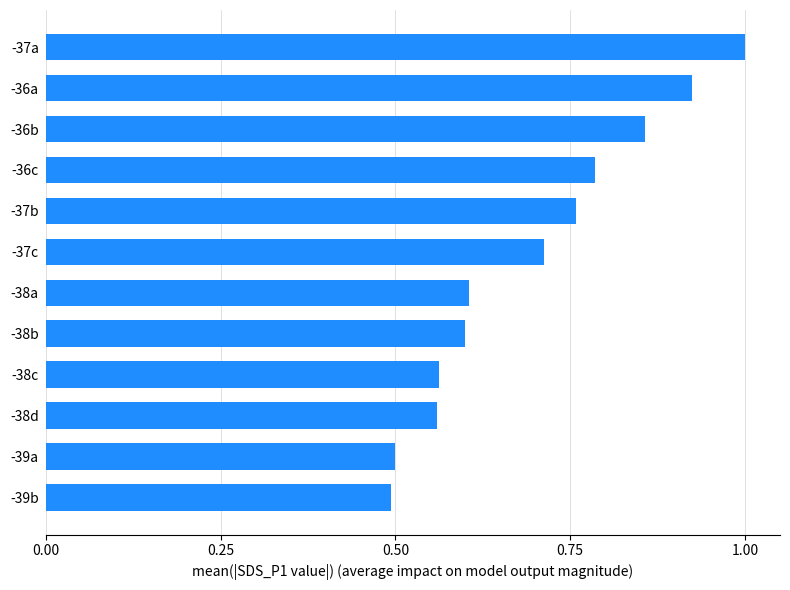

Is it true that the value at -39a is 0.3?

False